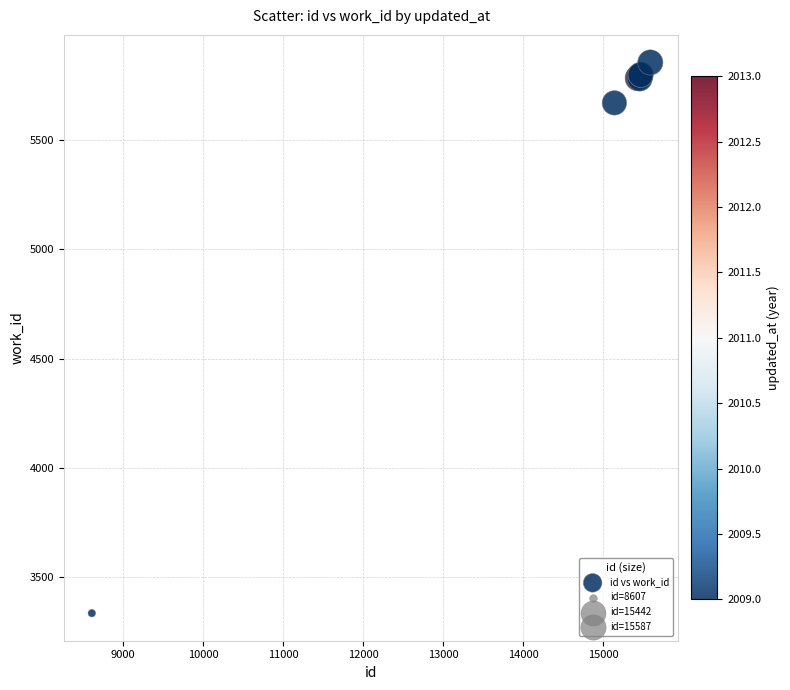

What Y value in the scatter plot is closest to 4595?

5670